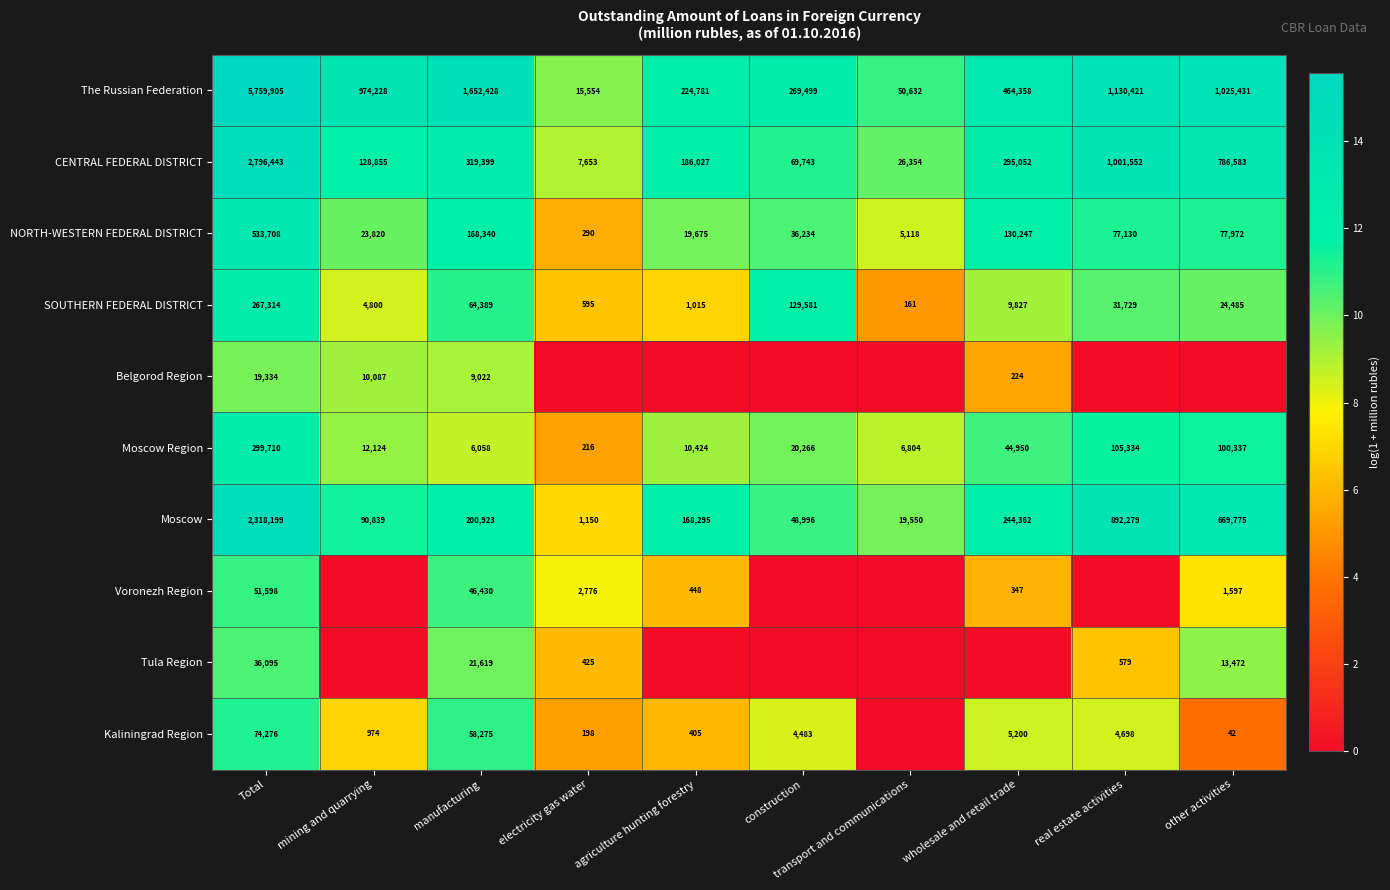

Between transport and communications and real estate activities, which is larger?

real estate activities